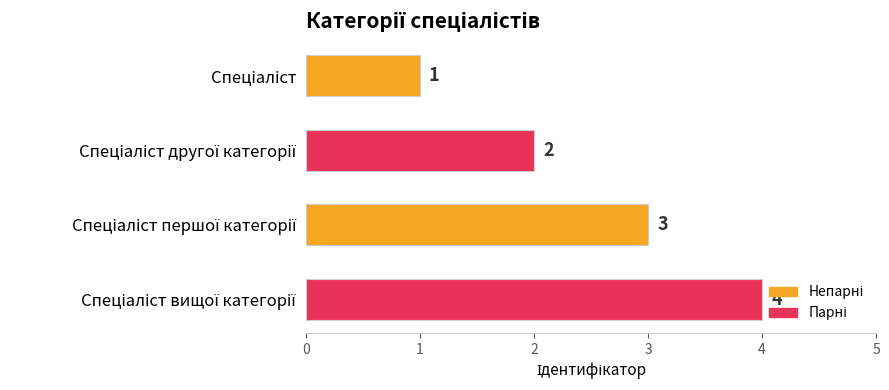

Are the bars grouped side by side (vs. stacked)?

No